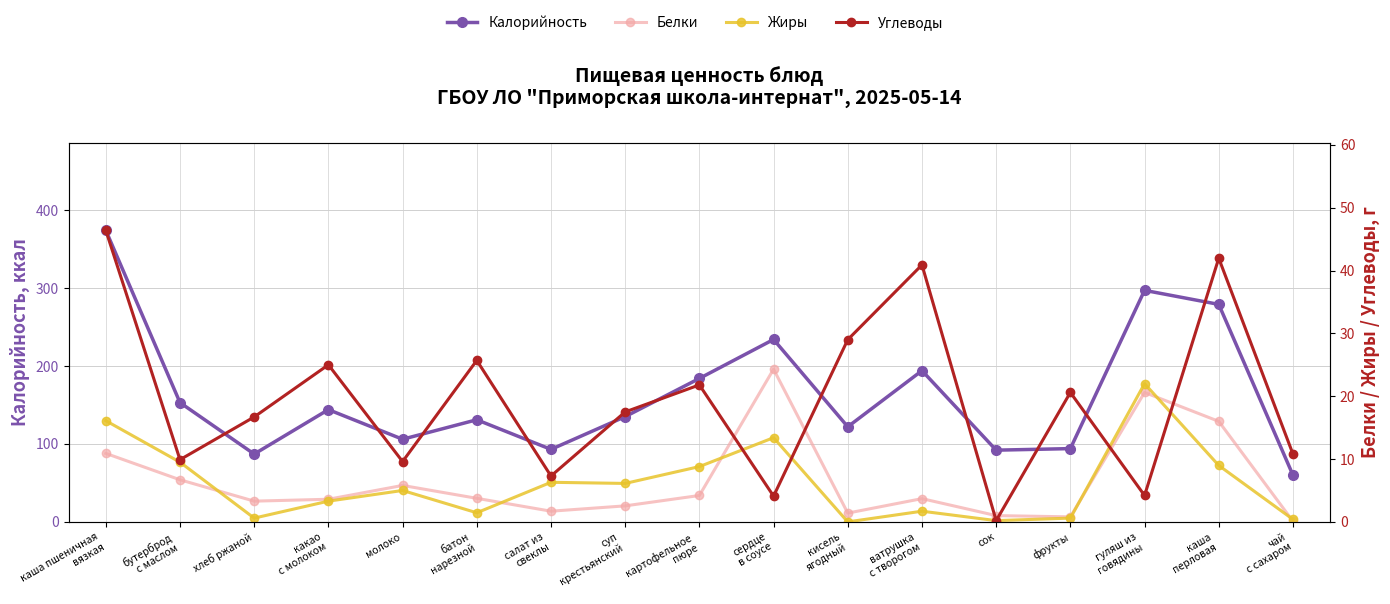

At бутерброд
с маслом, list the series in order from largest to smallest.

Калорийность, Углеводы, Жиры, Белки